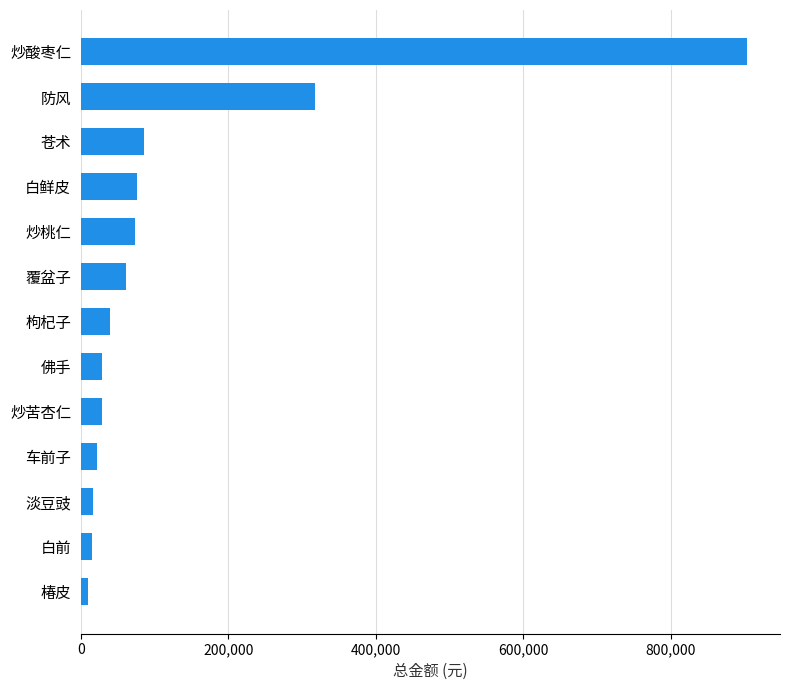

At which label is the value closest to 456297?

防风